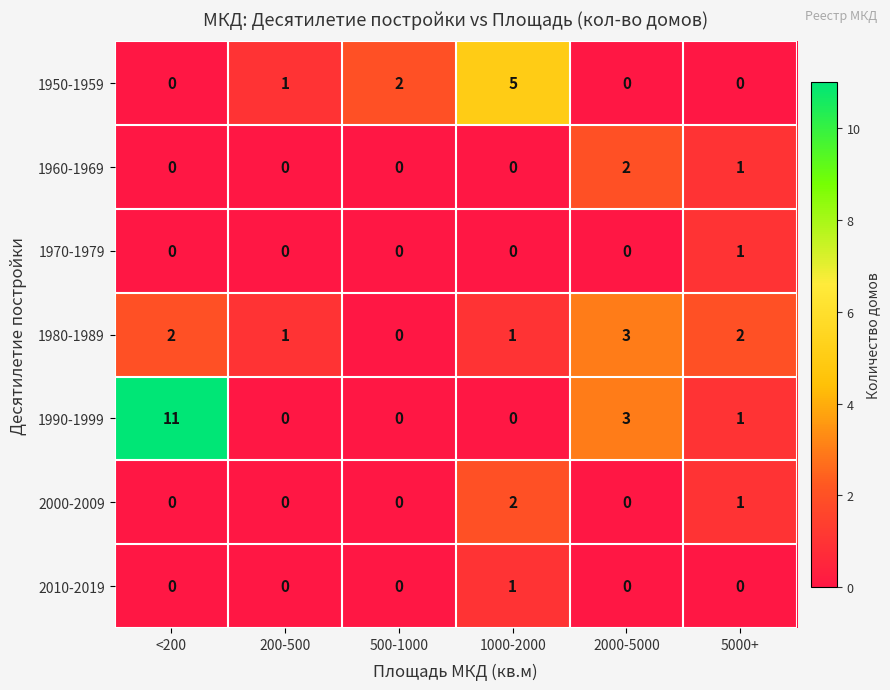

Is it true that 1960-1969 equals 1 at 2000-5000?

False